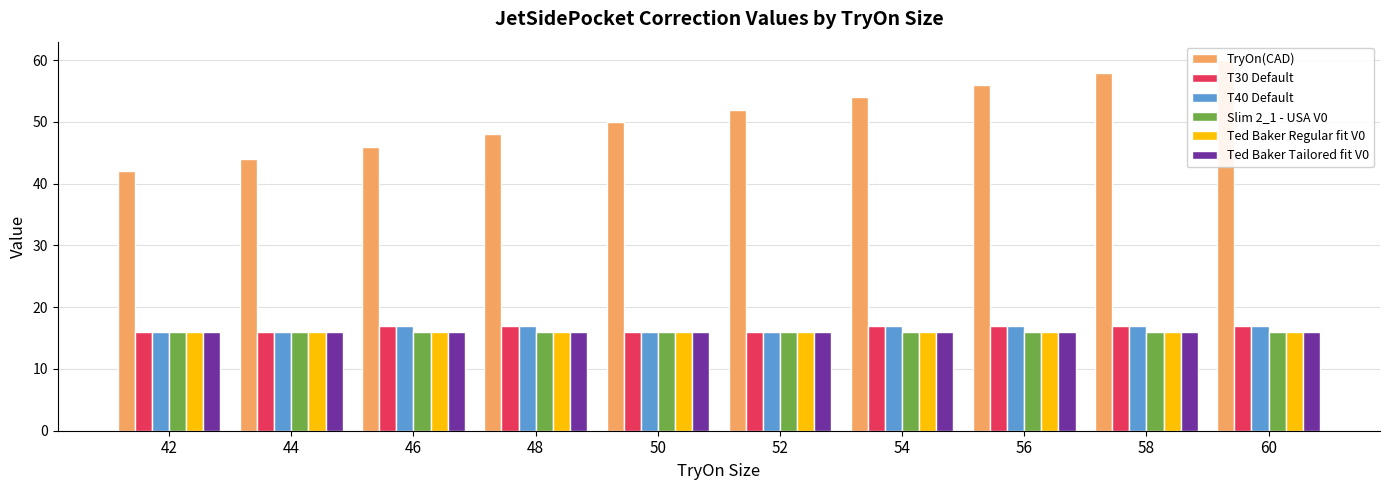

Which series has the largest total across all categories?

TryOn(CAD)